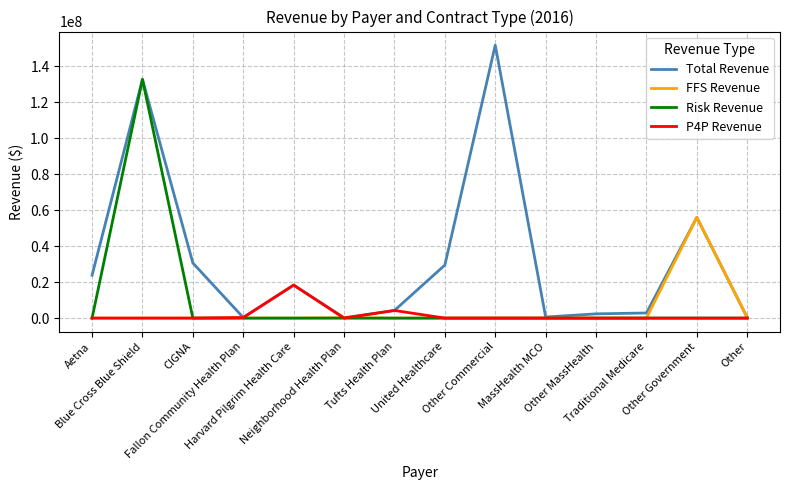

What is the greatest value displayed?

151608815.6